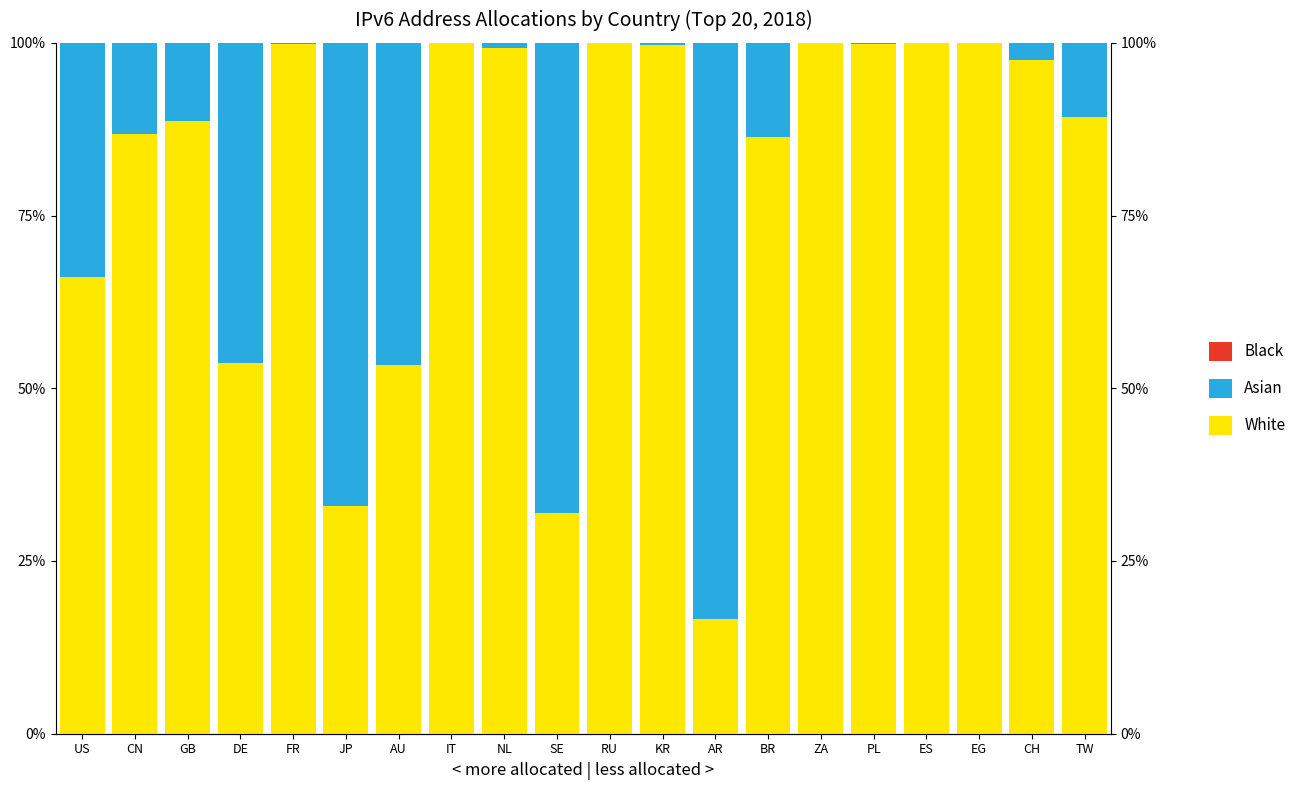

List the series in order of their peak value, highest first.

White, Asian, Black